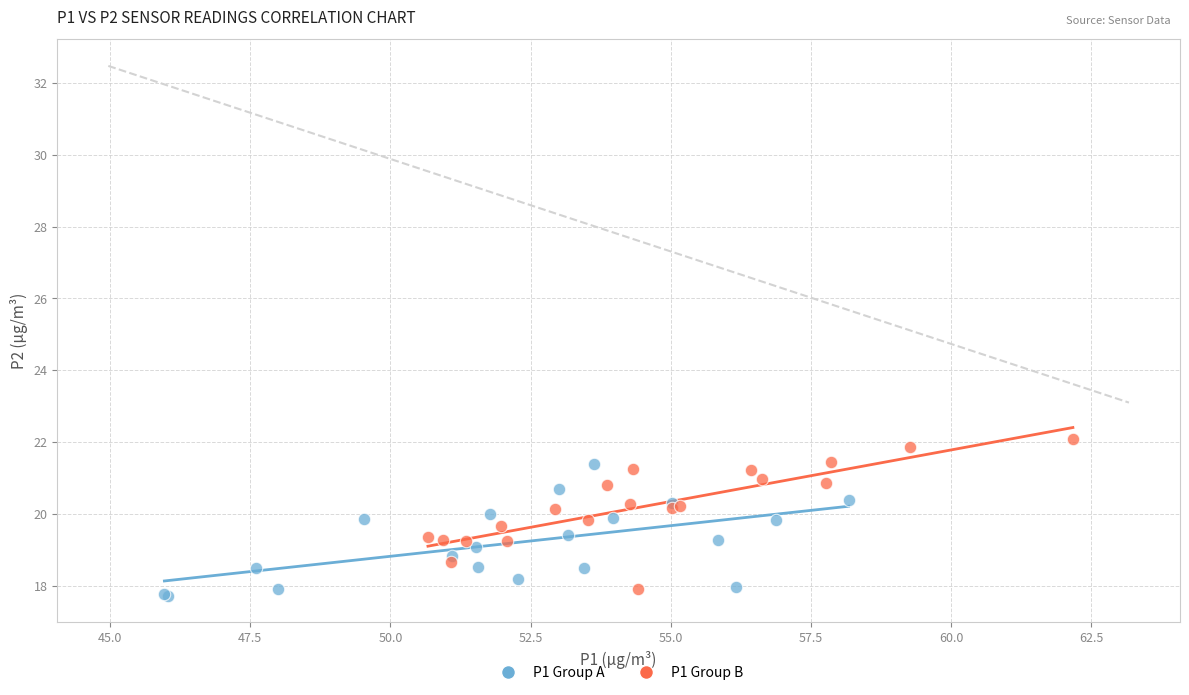

Which series contains the highest Y value?

P1 Group B